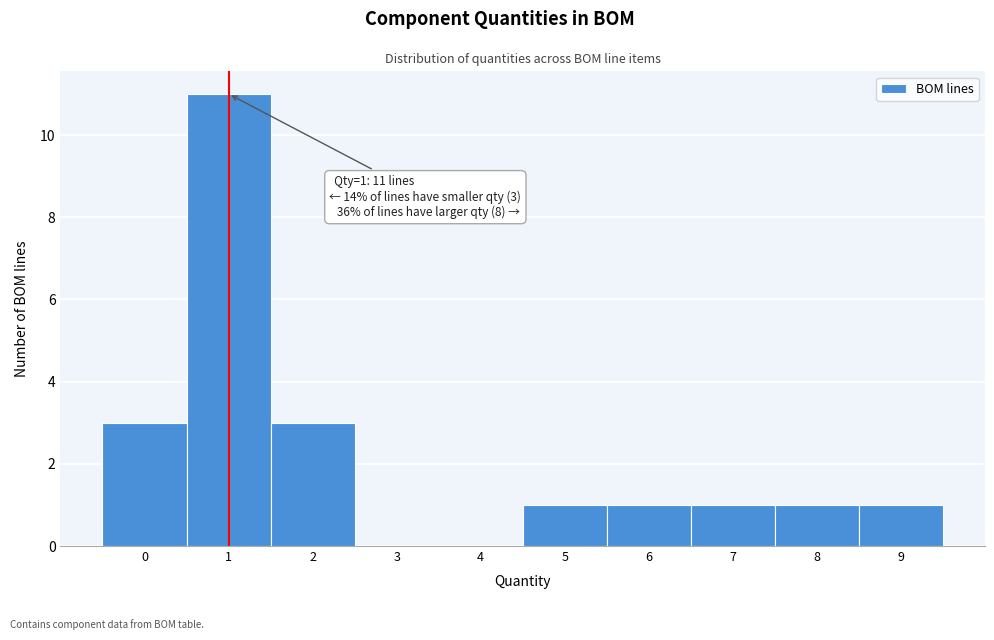

Over which range of the x-axis is the bar tallest?

0.5 to 1.5